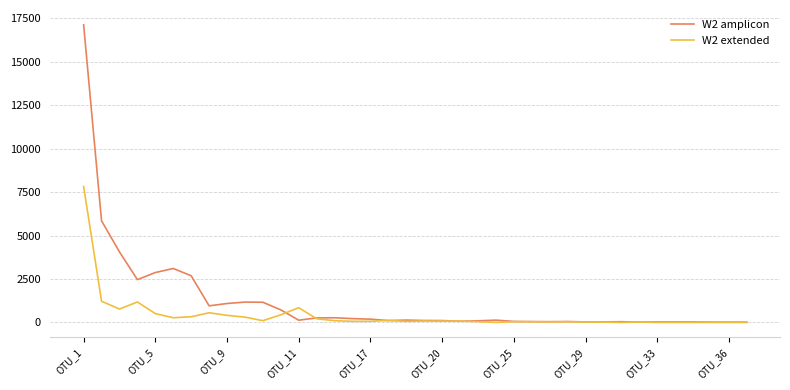

Rank the series by their maximum value, from lowest to highest.

W2 extended, W2 amplicon